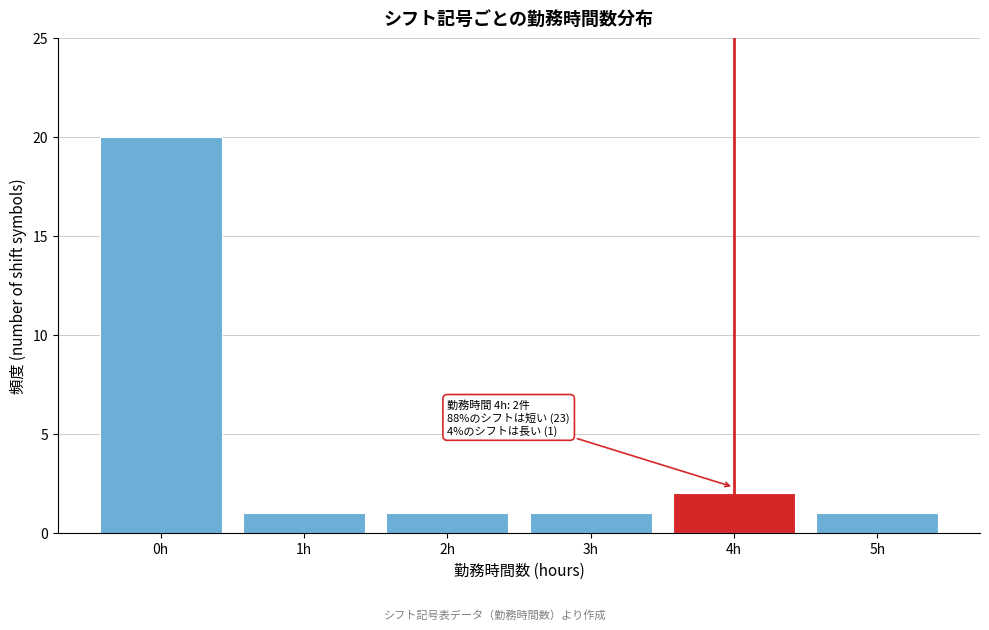

Reading left to right, transcribe all the data shown in this chart.

0h=20	1h=1	2h=1	3h=1	4h=2	5h=1